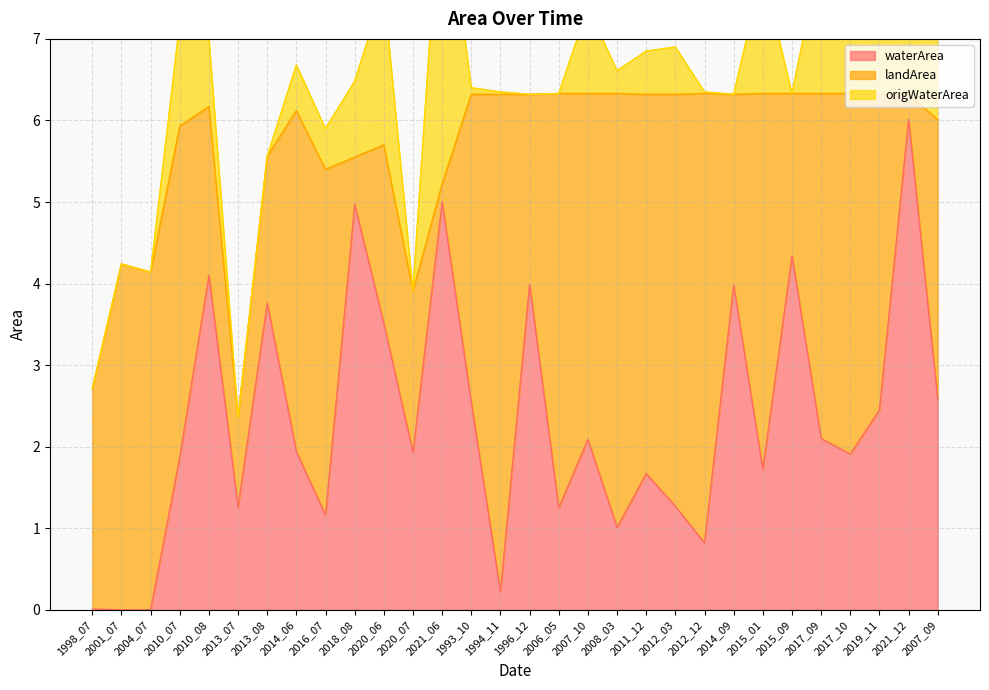

How many lines are shown in the chart?

3